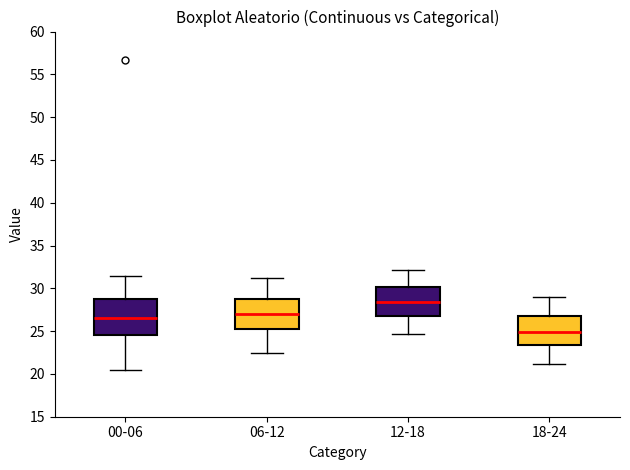

Where is the lower edge of the box for 12-18 on the y-axis? The values are not printed on the chart, so give them approximately, as read against the axis.

27.0